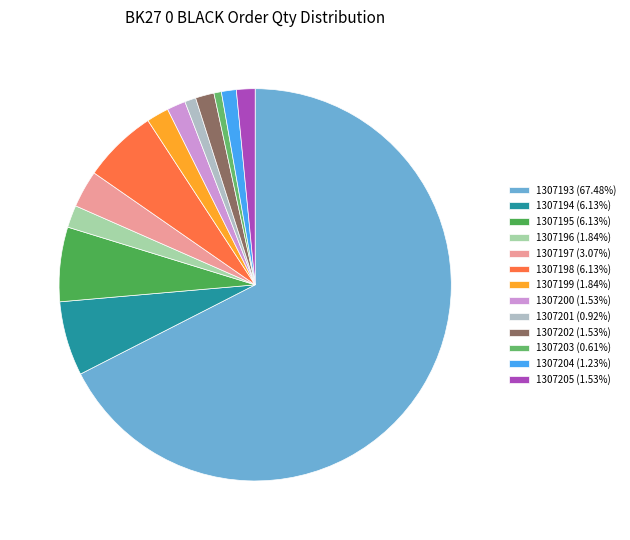

What percentage is NOT represented by 1307198?

93.9%